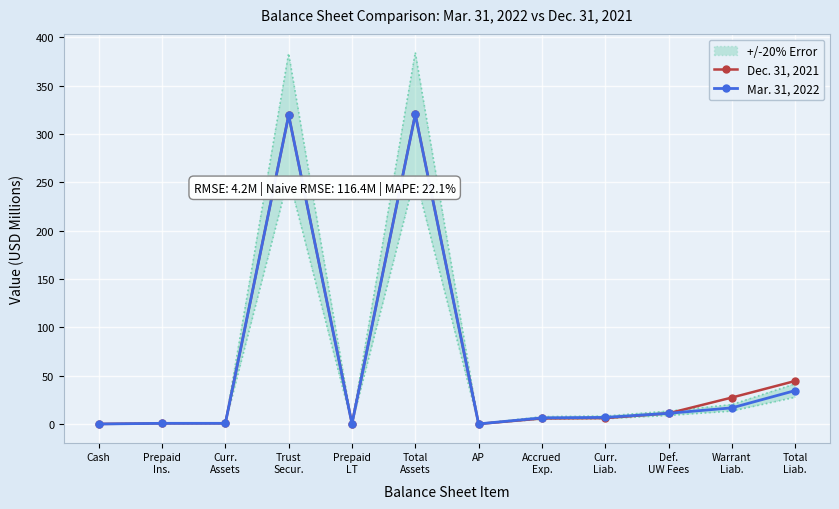

Which category has the highest value across all series?

Total
Assets